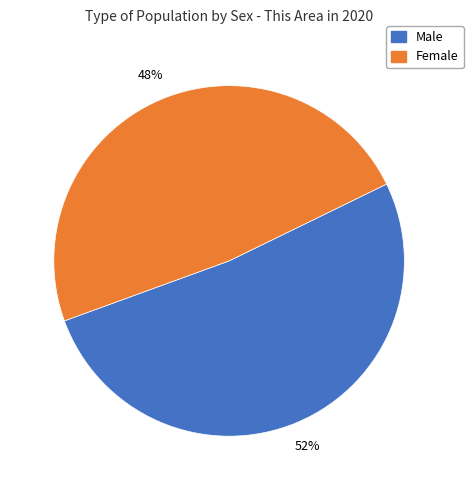

Is there any slice that represents more than half of the pie?

Yes